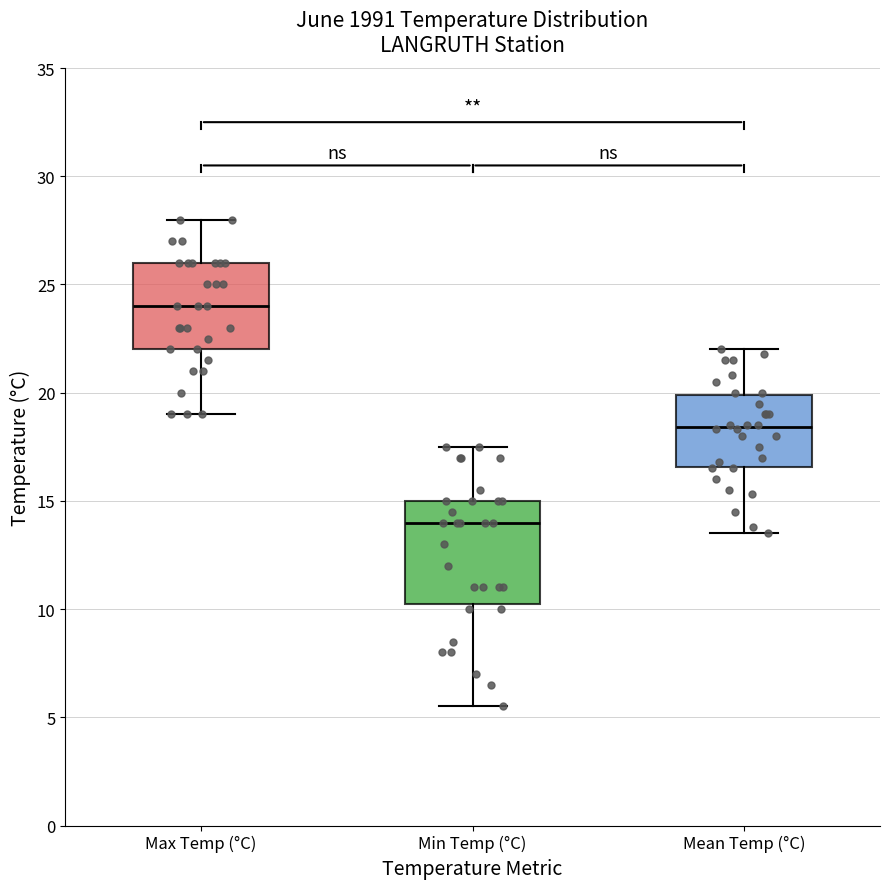

Comparing the boxes themselves (not the whiskers), which one is the tallest?

Min Temp (°C)